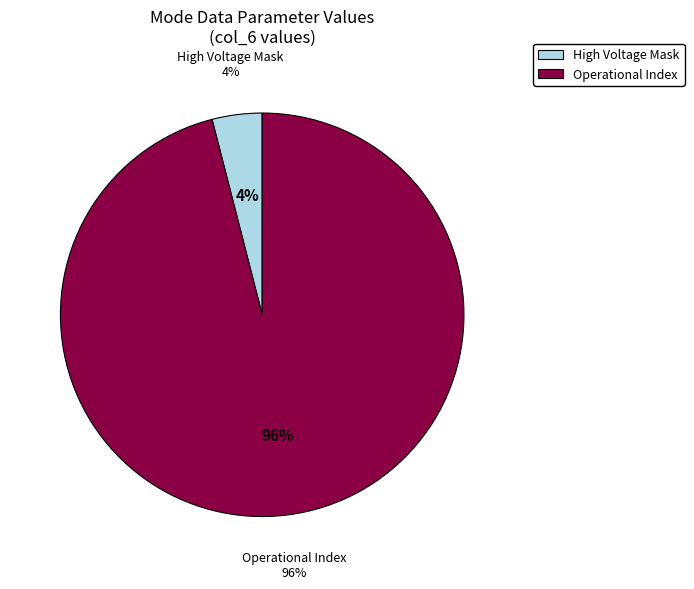

Which category has the biggest portion of the pie?

Operational Index